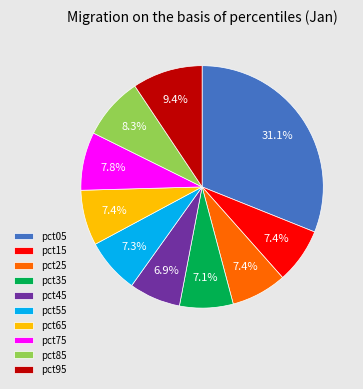

To the nearest percent, what is the average slice percentage?

10%